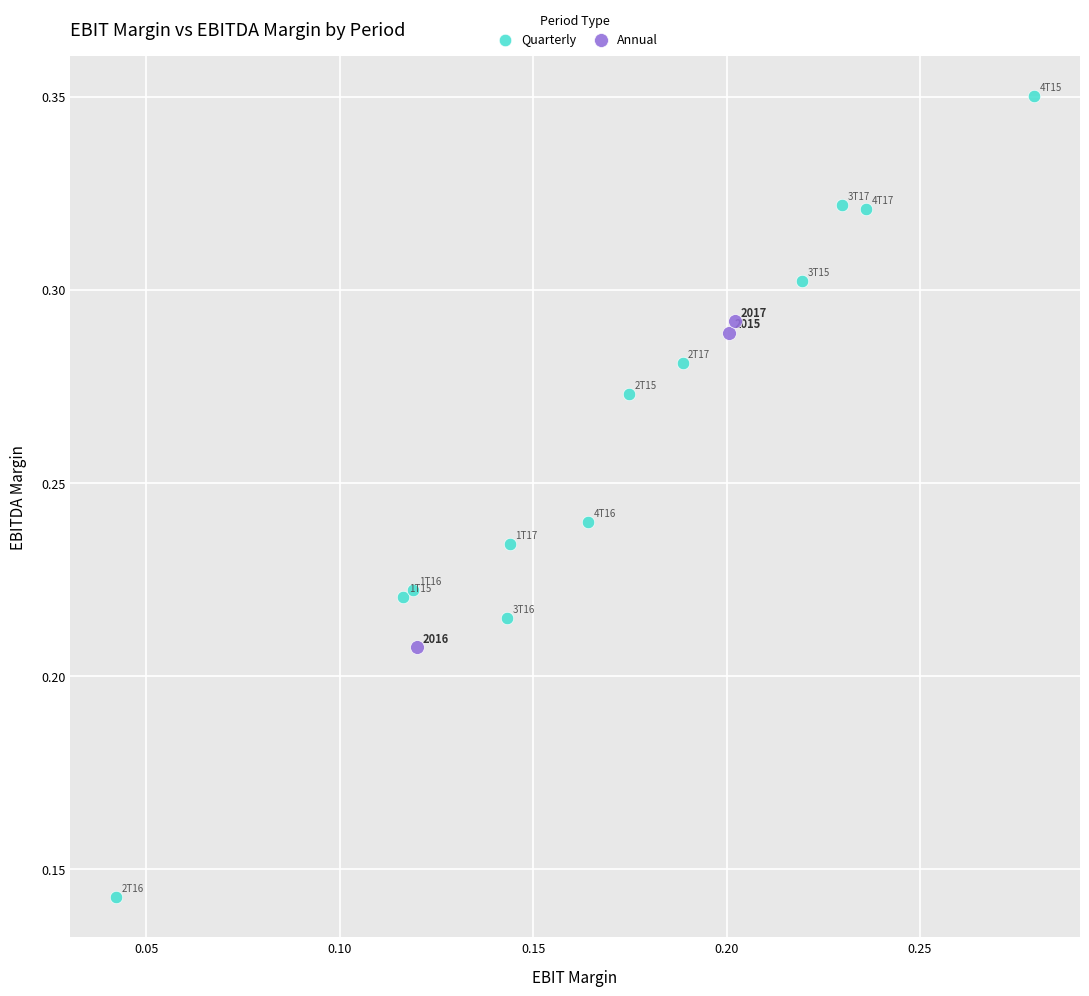

Which series contains the lowest Y value?

Quarterly